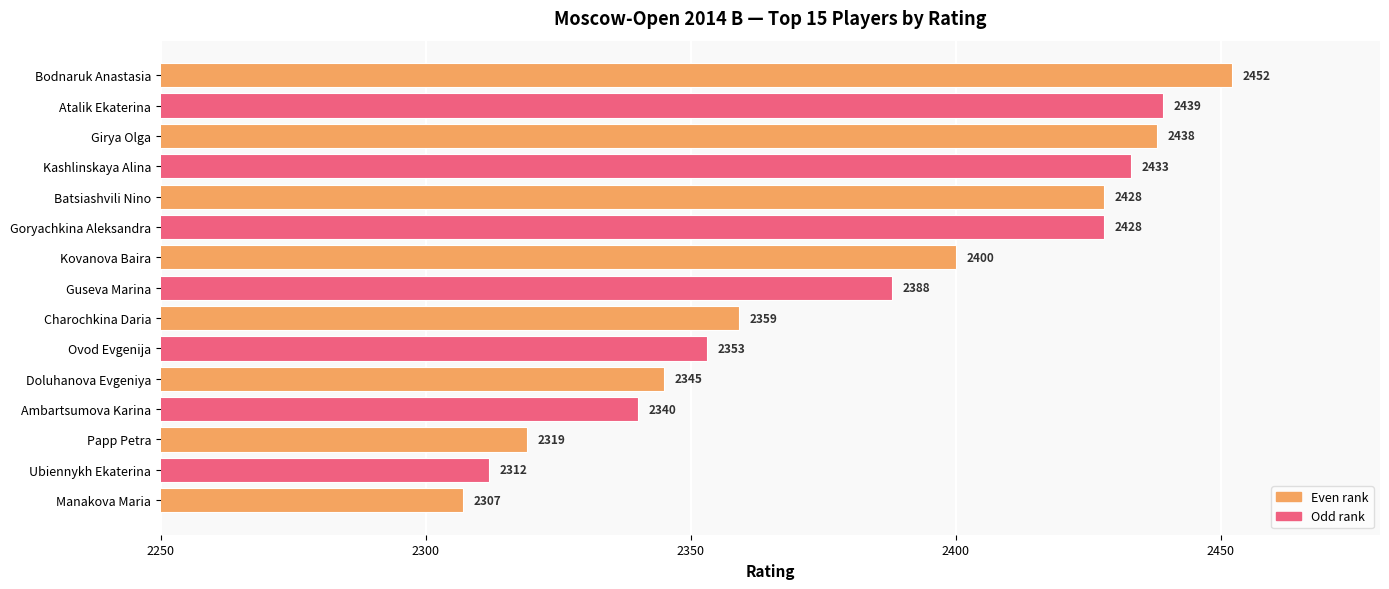

What is the ratio of the value at Ambartsumova Karina to the value at Doluhanova Evgeniya?

1.0